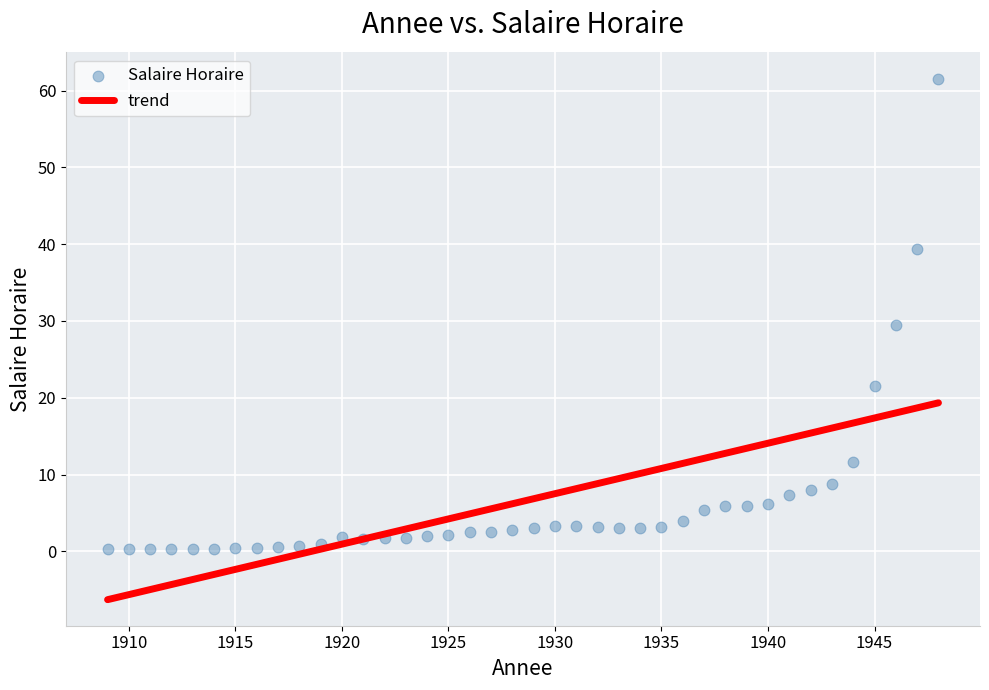

What is the range of X values (max minus min)?

39.0